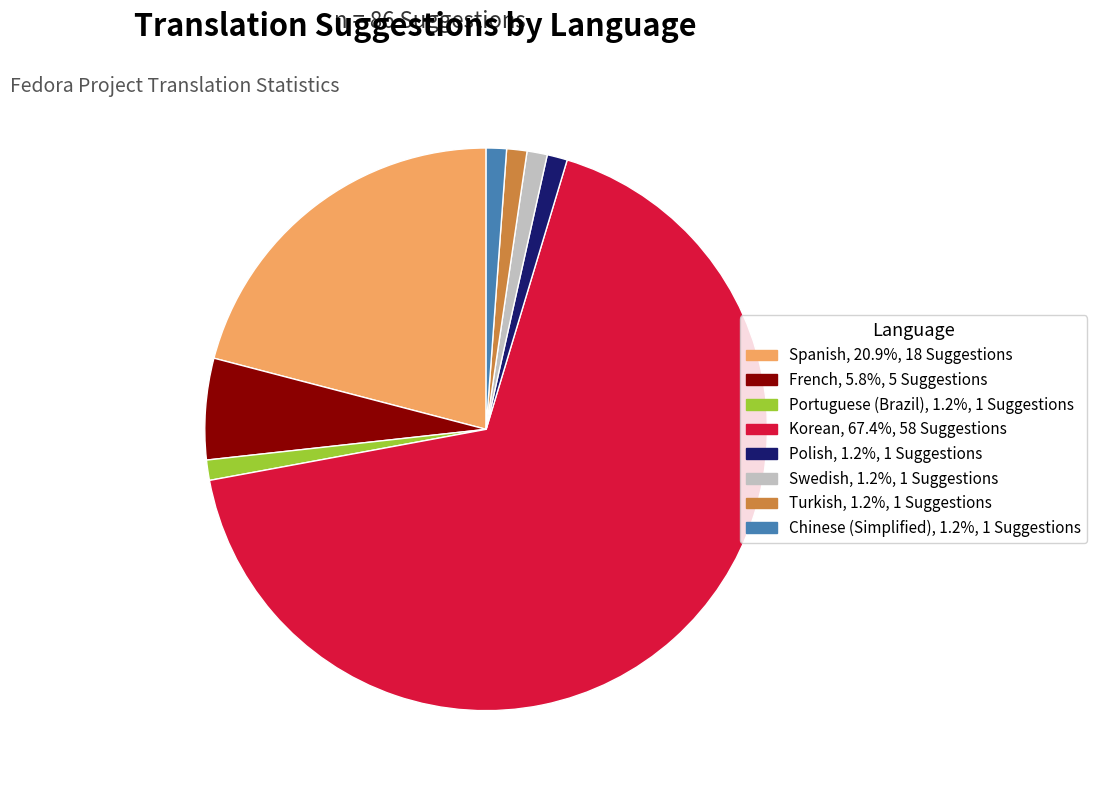

Count the number of slices in the pie.

8